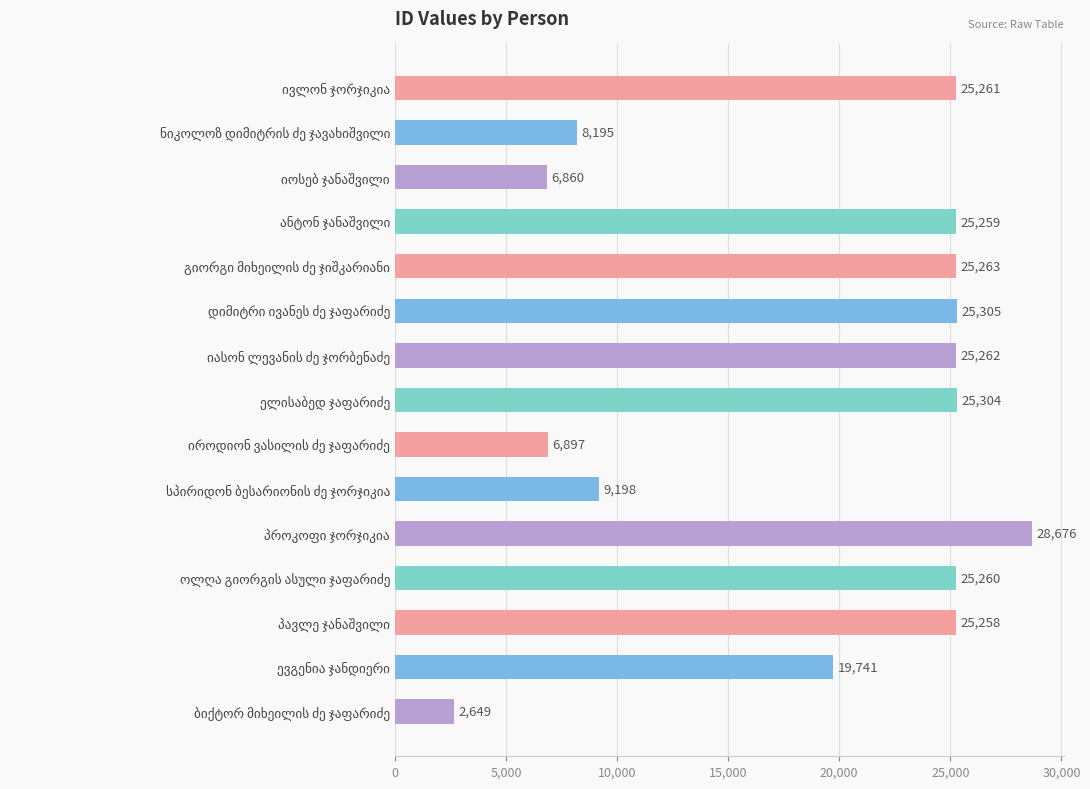

What is the difference between the maximum and minimum values?

26027